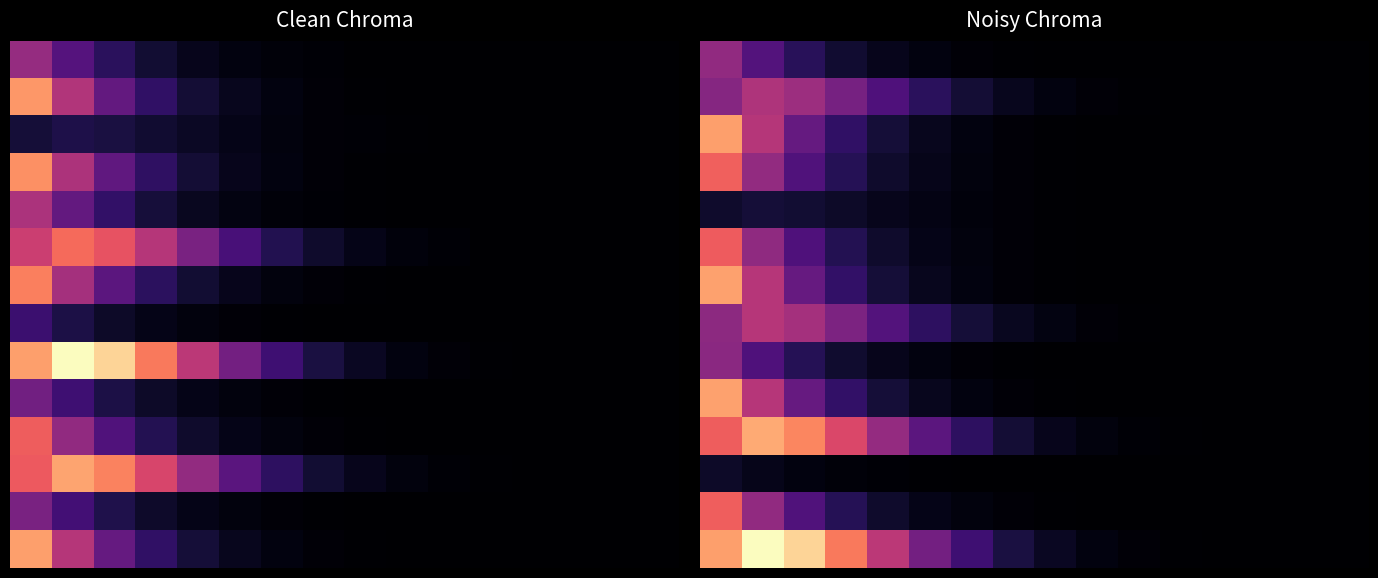

What is the difference between the highest and lowest values at 8?

0.1